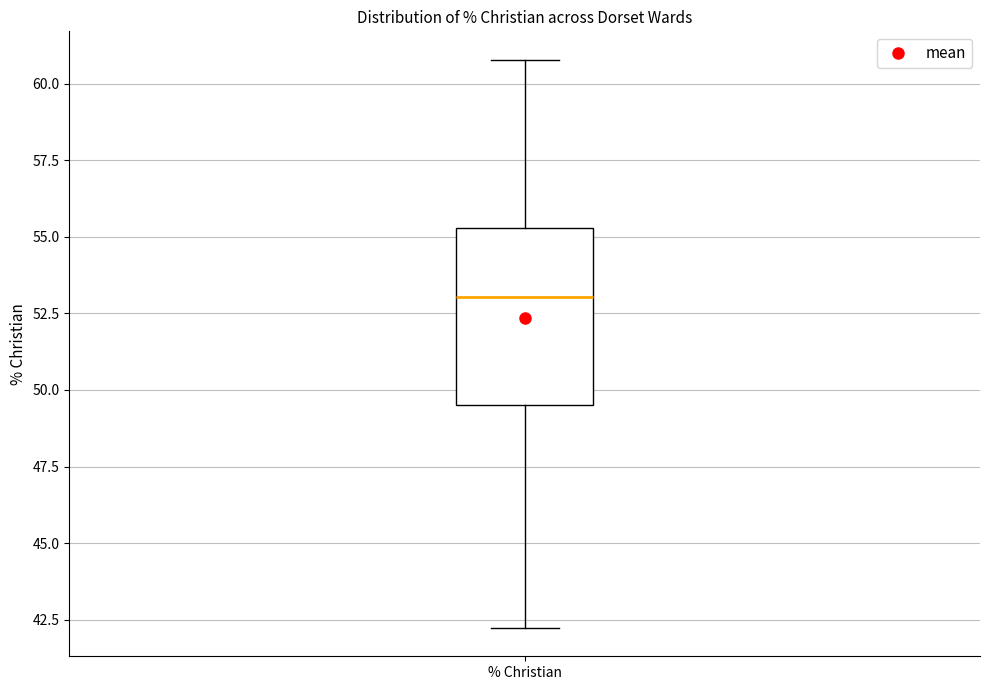

Read this box plot against the y-axis: the position of the median line, the range covered by the box, and the ends of both whiskers. The values are not printed on the chart, so give them approximately, as read against the axis.

median 53.0, box 49.5 to 55.5, whiskers 42.0 to 61.0